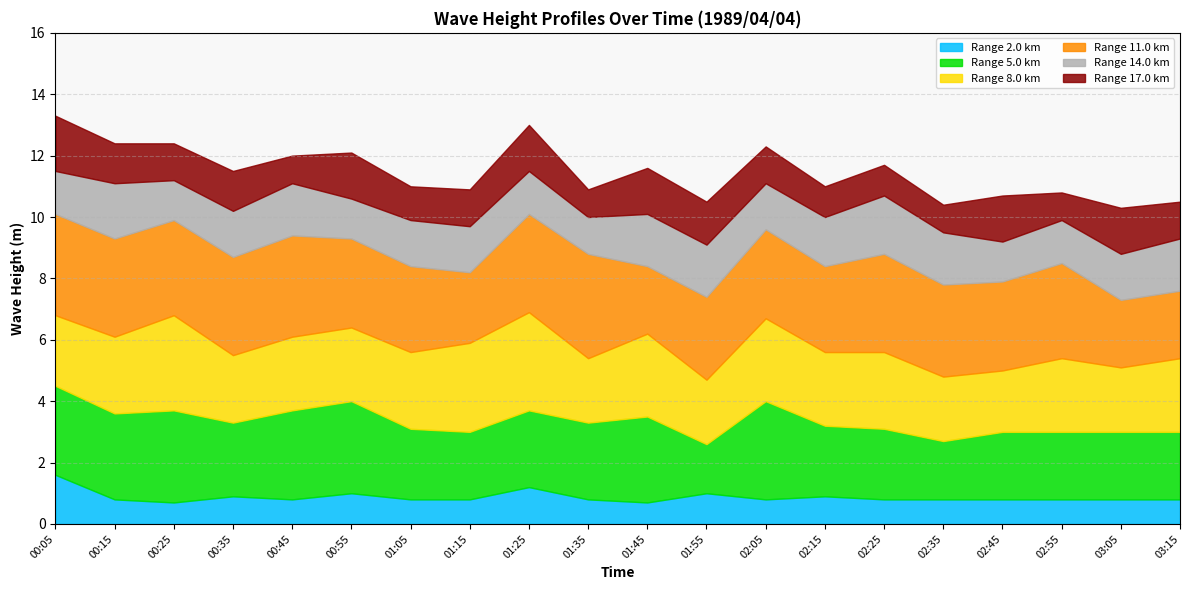

What is the approximate value of 17.0 at 01:55?

1.4